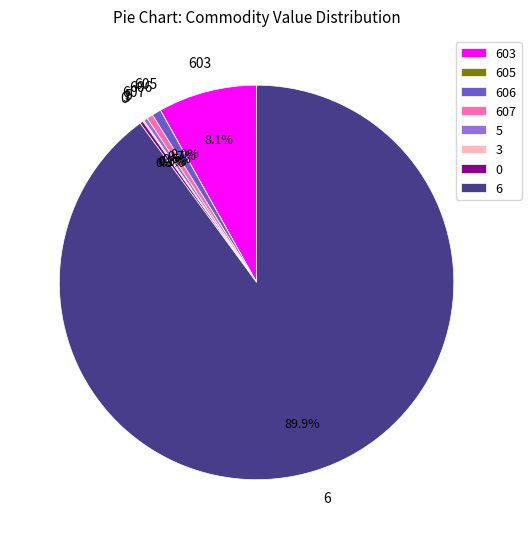

Which category has the biggest portion of the pie?

6